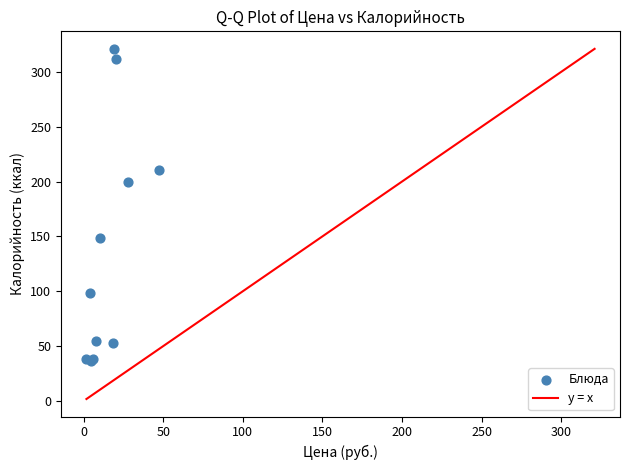

What Y value in the scatter plot is closest to 178?

200.0